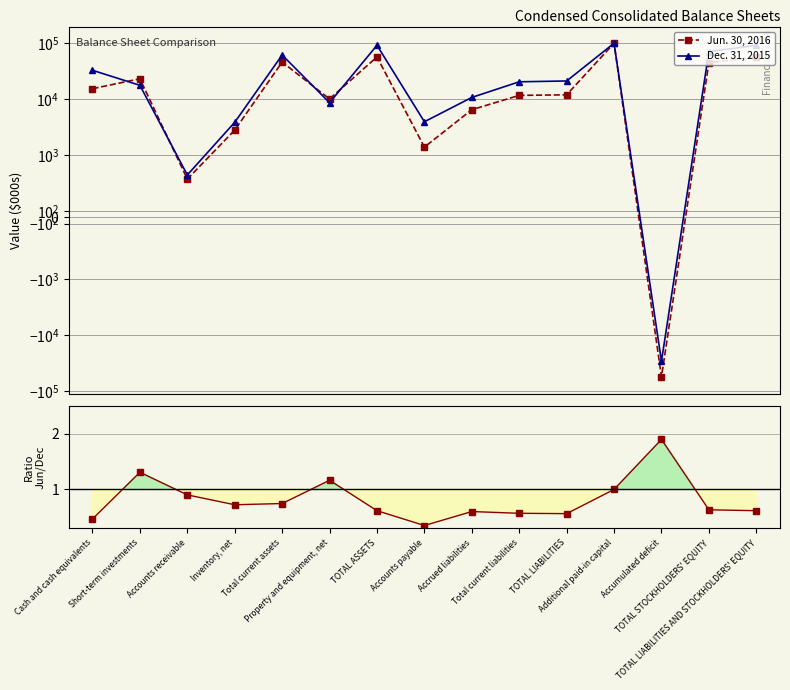

At which category is the sum across all series the highest?

Additional paid-in capital